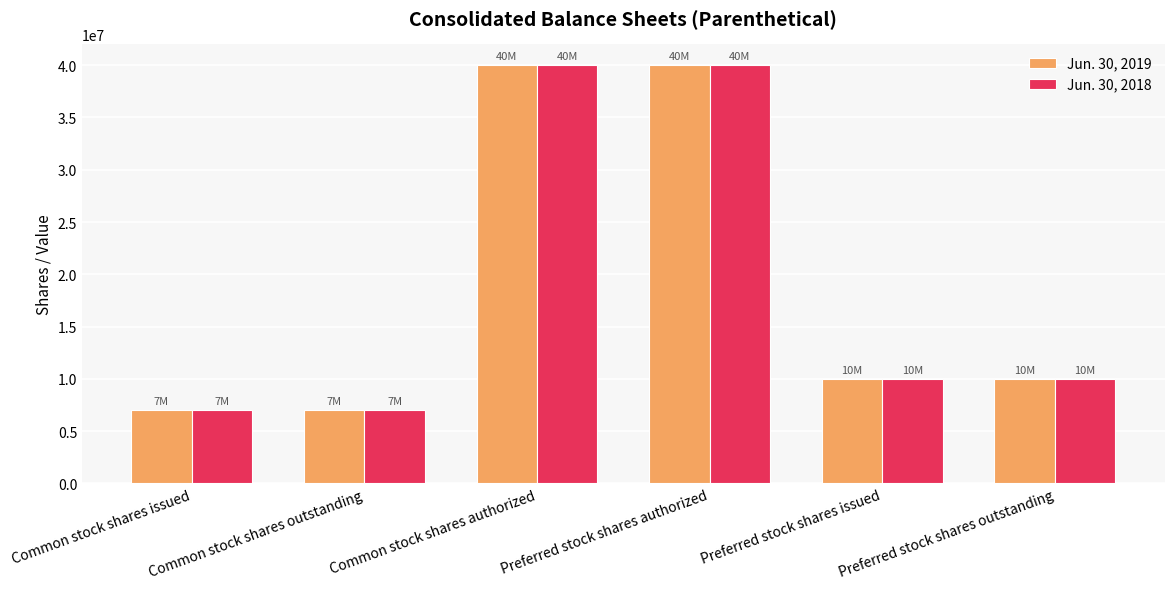

What is the maximum value for Jun. 30, 2019?

40000000